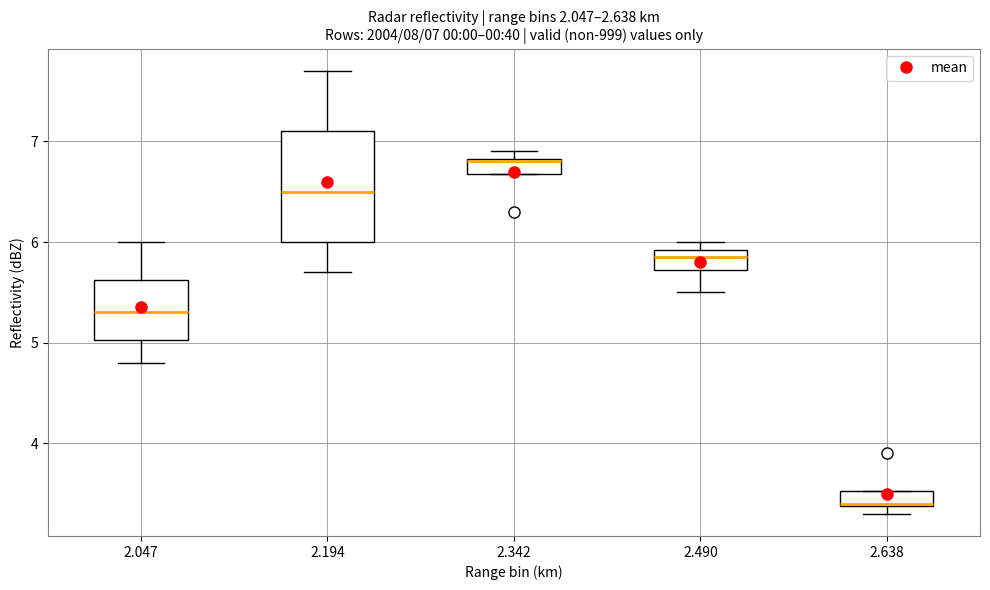

Comparing the boxes themselves (not the whiskers), which one is the tallest?

2.194